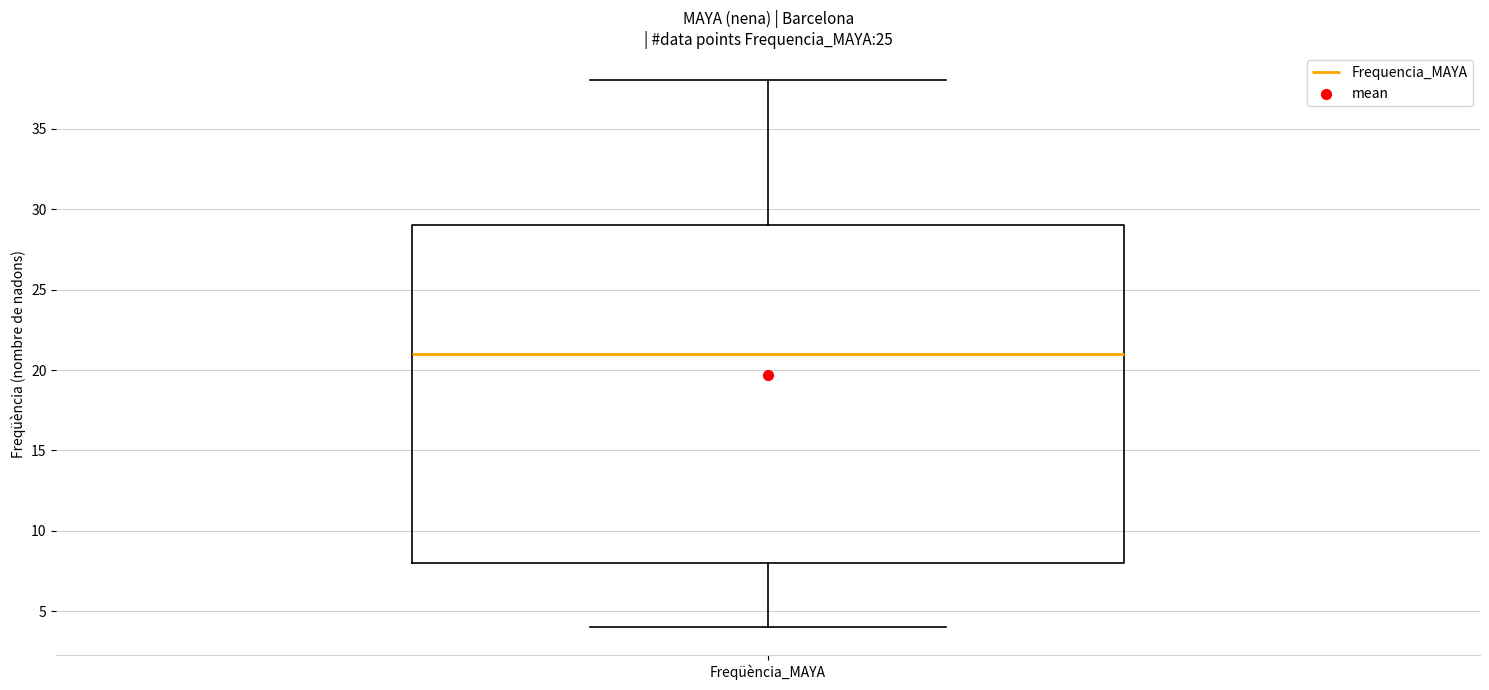

Where does the lower whisker of the box for Freqüència_MAYA end on the y-axis? The values are not printed on the chart, so give them approximately, as read against the axis.

4